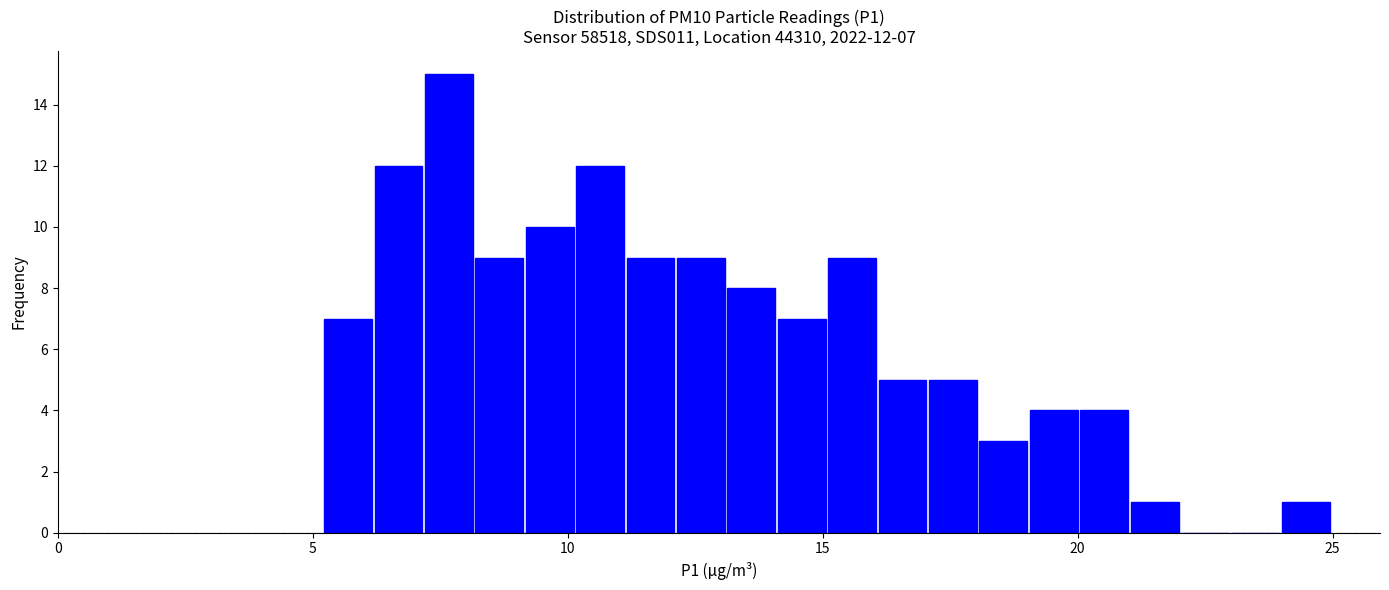

Around what value on the x-axis is the tallest bar? Give the approximate position of its centre, as read against the axis.

7.5